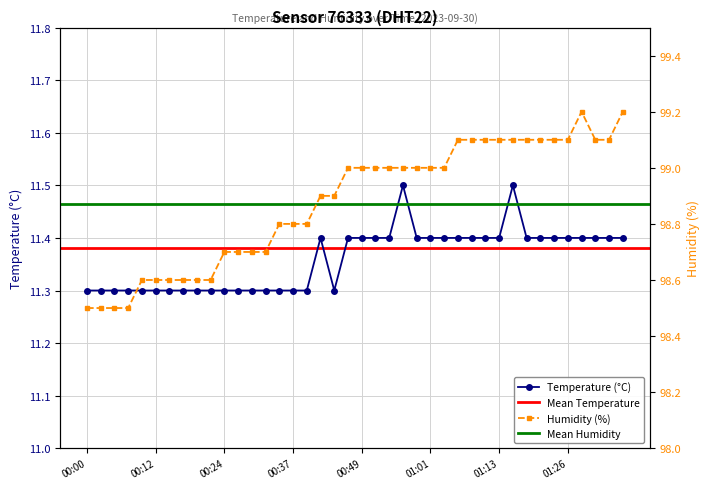

Rank the categories by humidity value from highest to lowest.

01:28, 01:35, 01:06, 01:08, 01:11, 01:13, 01:16, 01:18, 01:21, 01:23, 01:26, 01:31, 01:33, 00:46, 00:49, 00:51, 00:54, 00:56, 00:59, 01:01, 01:04, 00:41, 00:44, 00:34, 00:37, 00:39, 00:24, 00:27, 00:29, 00:32, 00:10, 00:12, 00:15, 00:17, 00:19, 00:22, 00:00, 00:02, 00:05, 00:07